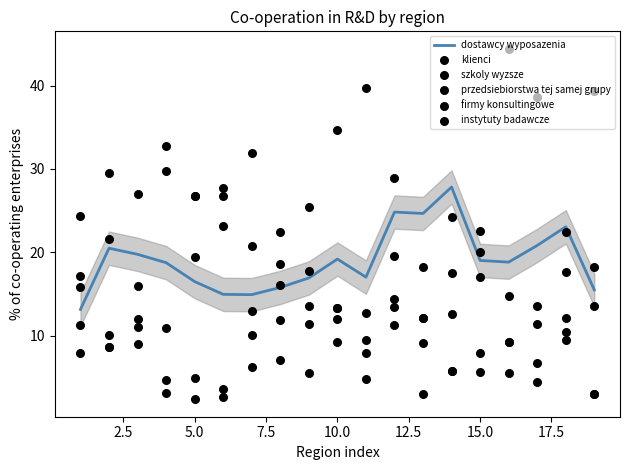

What are all the series names shown in the legend?

dostawcy wyposazenia, klienci, szkoly wyzsze, przedsiebiorstwa tej samej grupy, firmy konsultingowe, instytuty badawcze